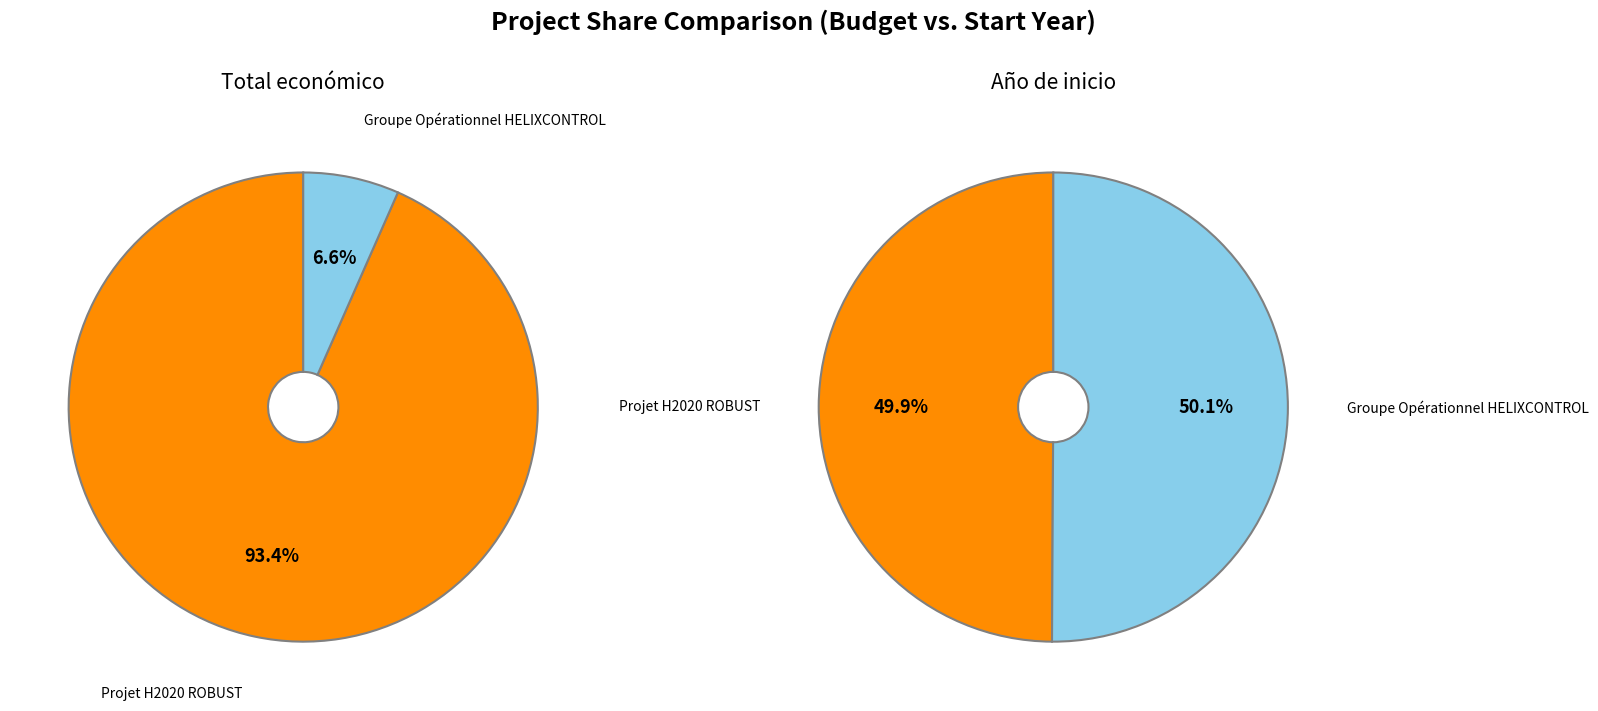

To the nearest percent, what is the combined percentage of Groupe Opérationnel HELIXCONTROL and Projet H2020 ROBUST?

100%